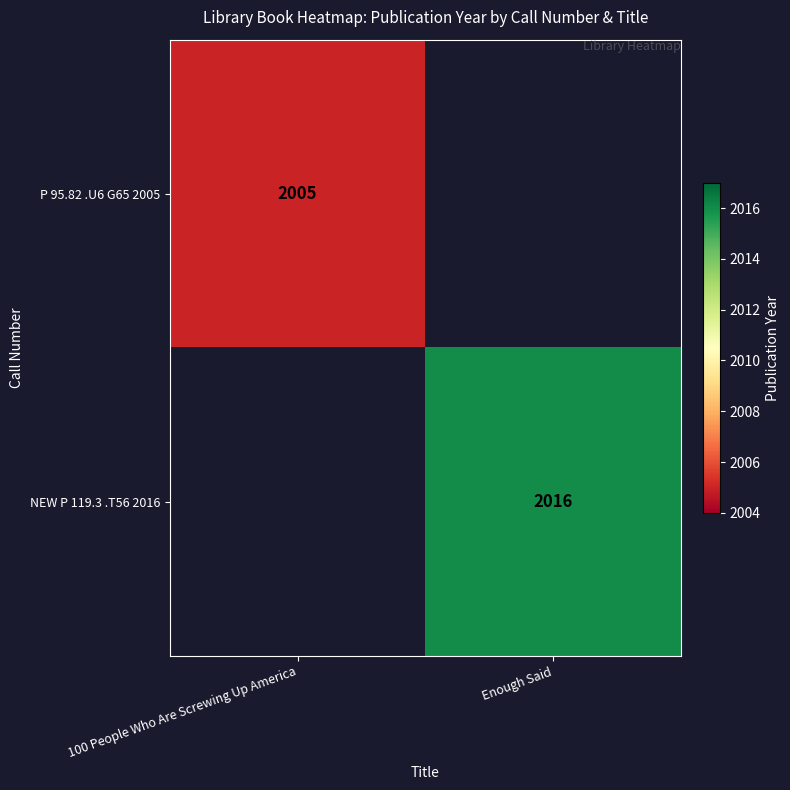

The value of P 95.82 .U6 G65 2005 at 100 People Who Are Screwing Up America is 2005. True or false?

True